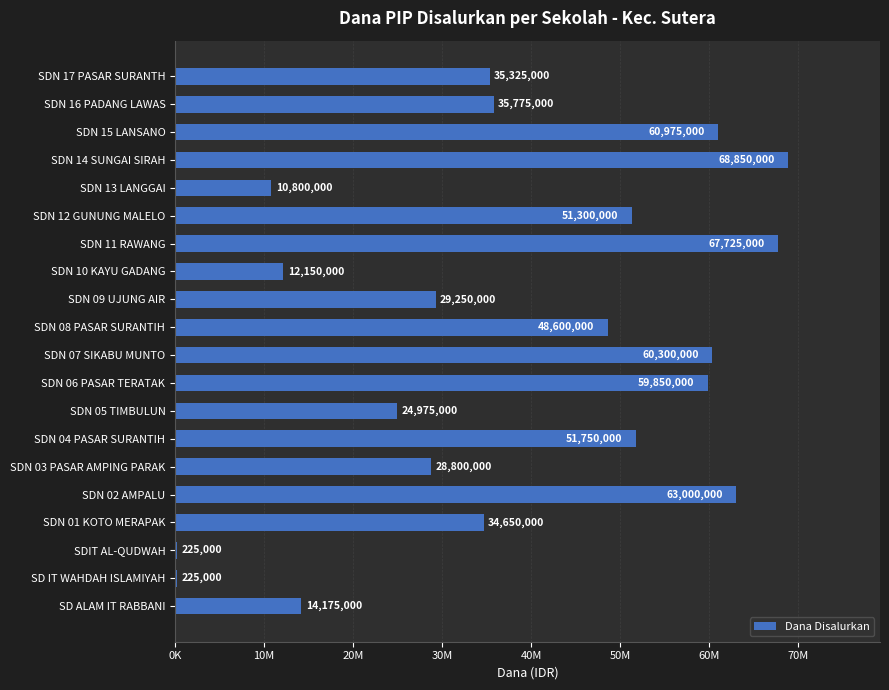

What is the average value?

37935000